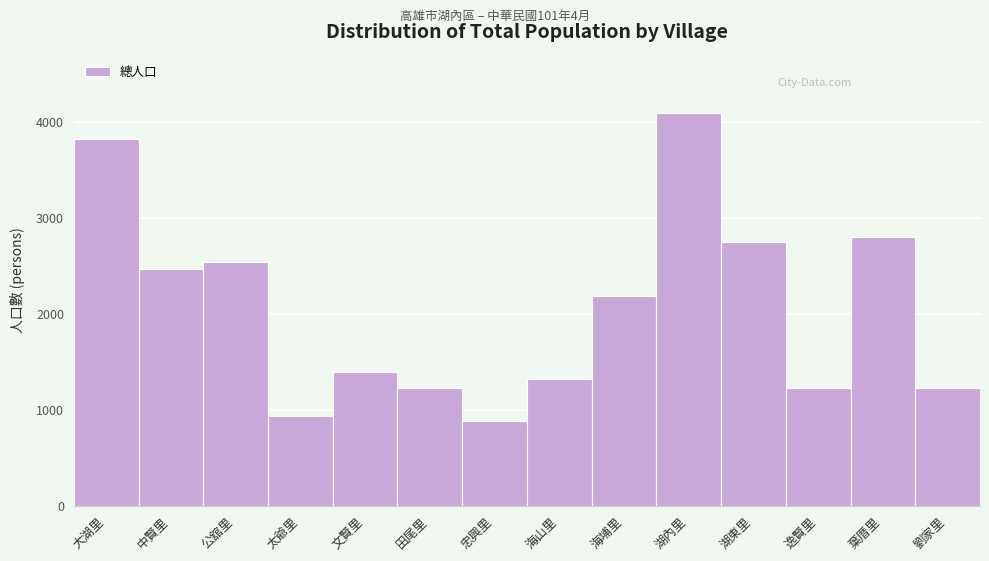

Is it true that the value at 葉厝里 is 3757?

False